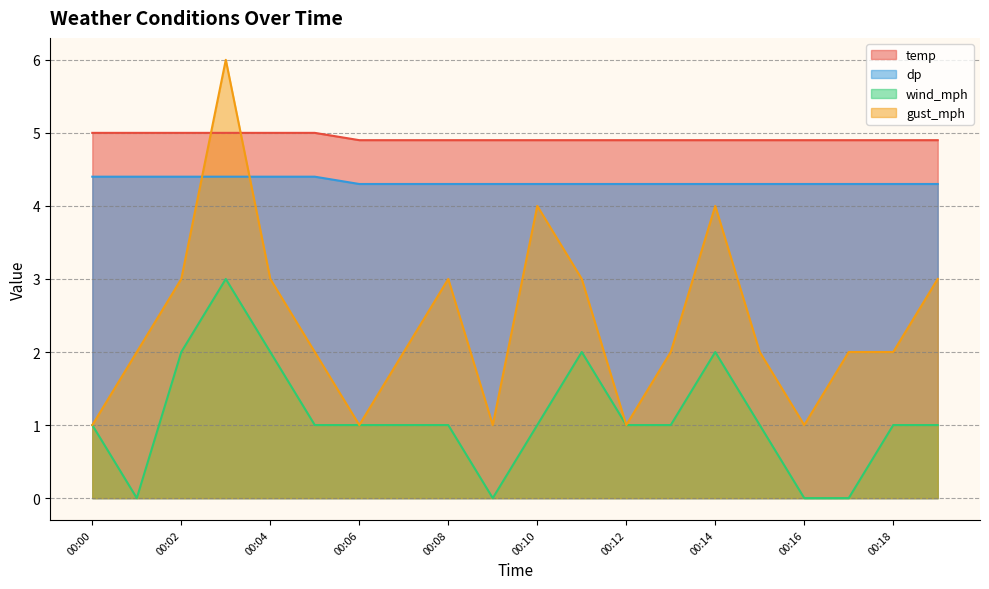

At which category is the sum across all series the highest?

00:03